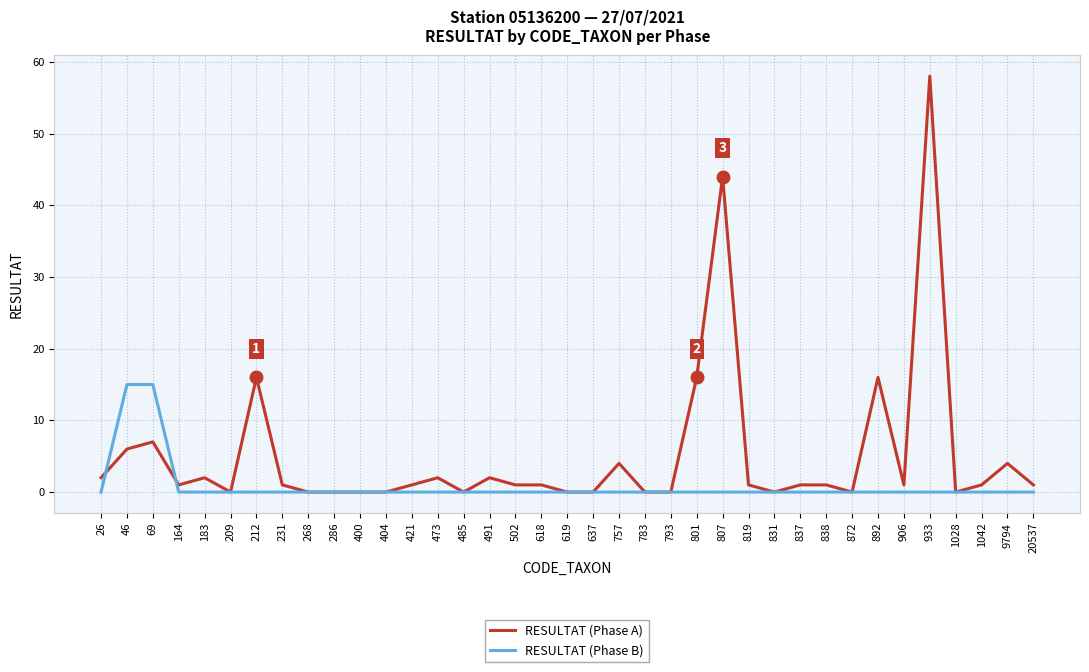

At which label does RESULTAT (Phase A) first exceed 1?

26